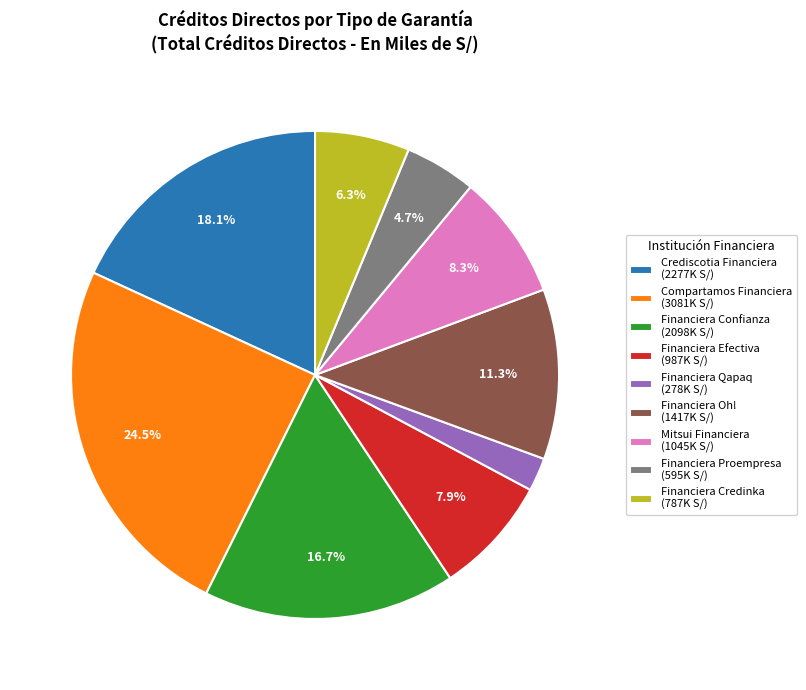

What is the ratio of the value at Financiera Qapaq to the value at Crediscotia Financiera?

0.1